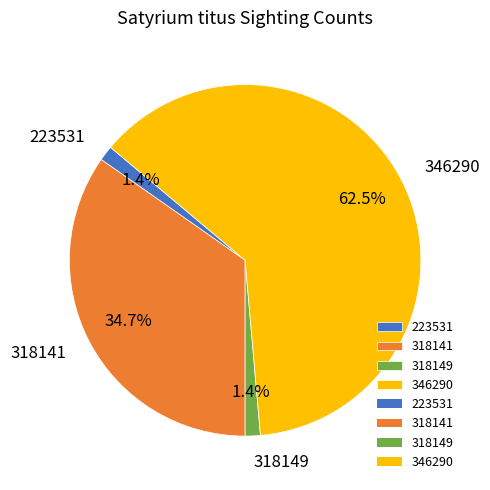

To the nearest percent, what is the average slice percentage?

25%